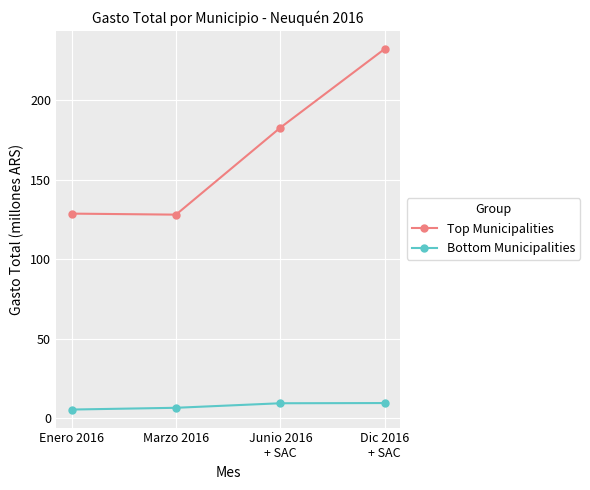

What is the label of the 3rd point from the right?

Marzo 2016